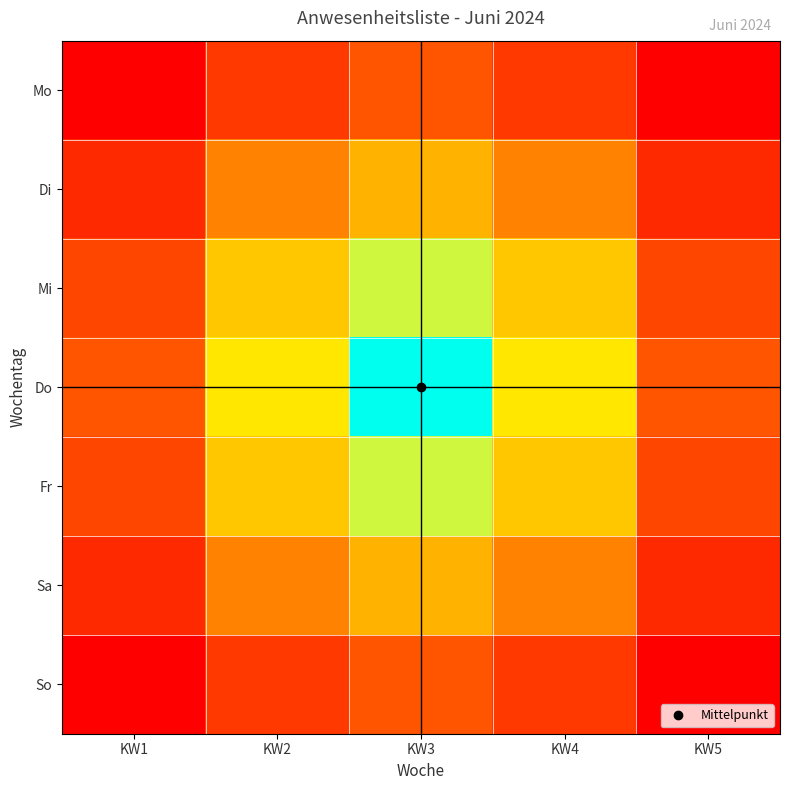

Rank the series by their maximum value, from lowest to highest.

Do, Mi, Fr, Sa, Di, Mo, So